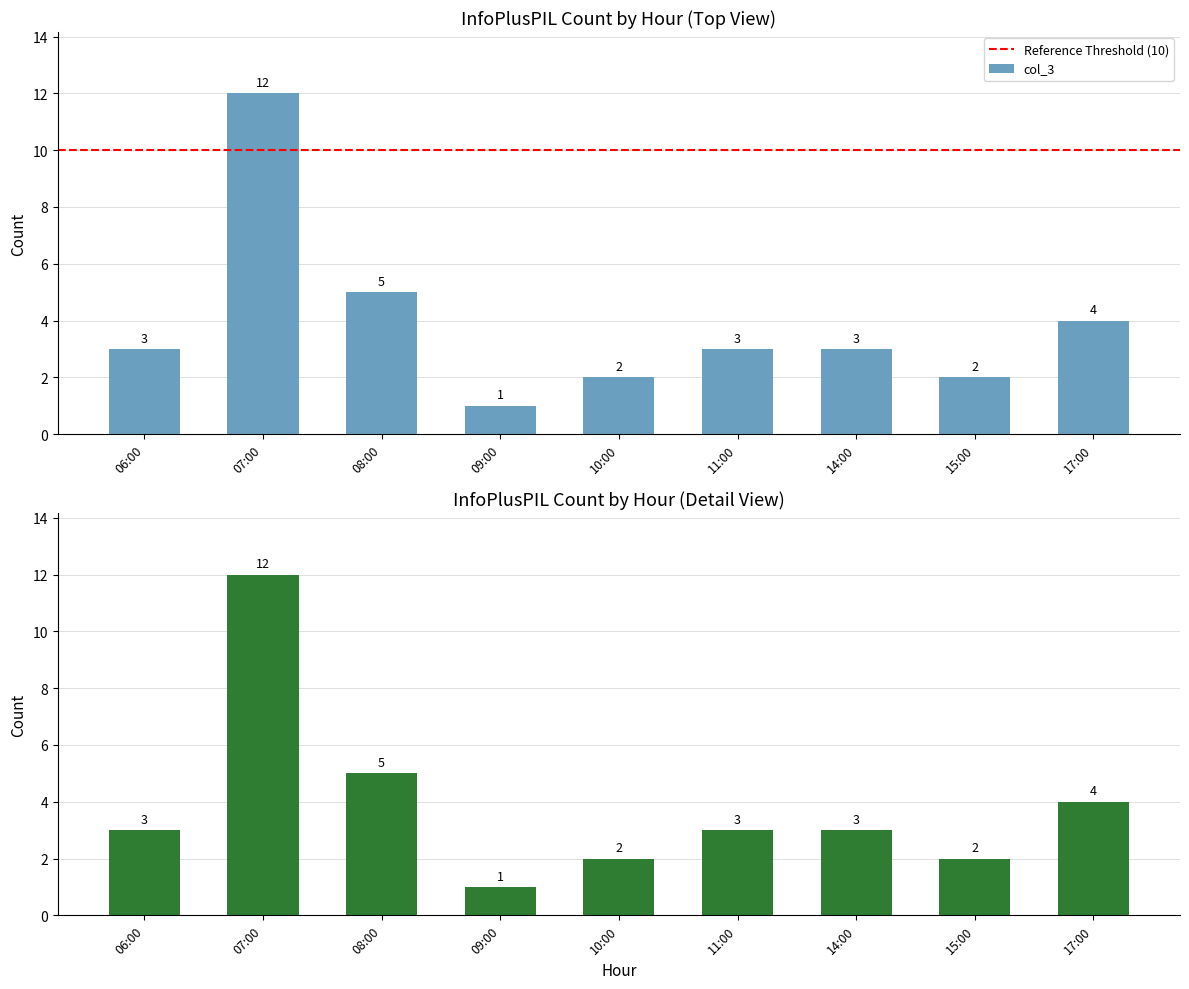

At which category does the chart reach its minimum across all series?

09:00